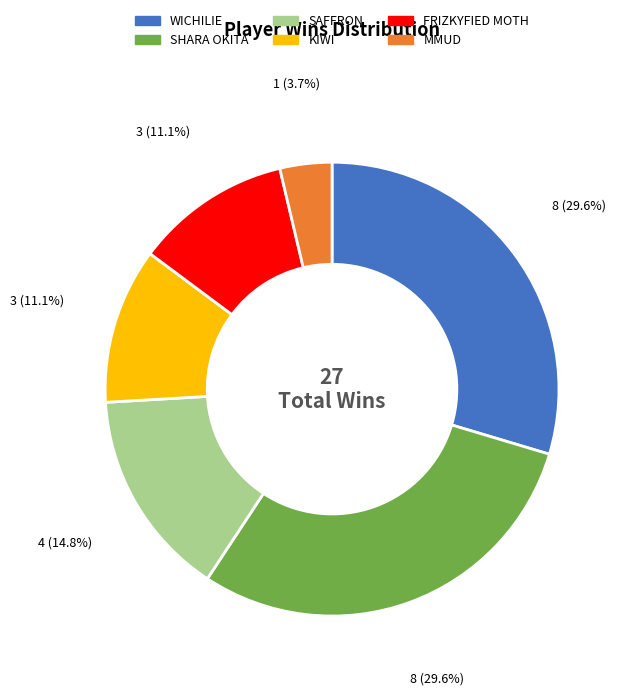

Is there any slice that represents more than half of the pie?

No